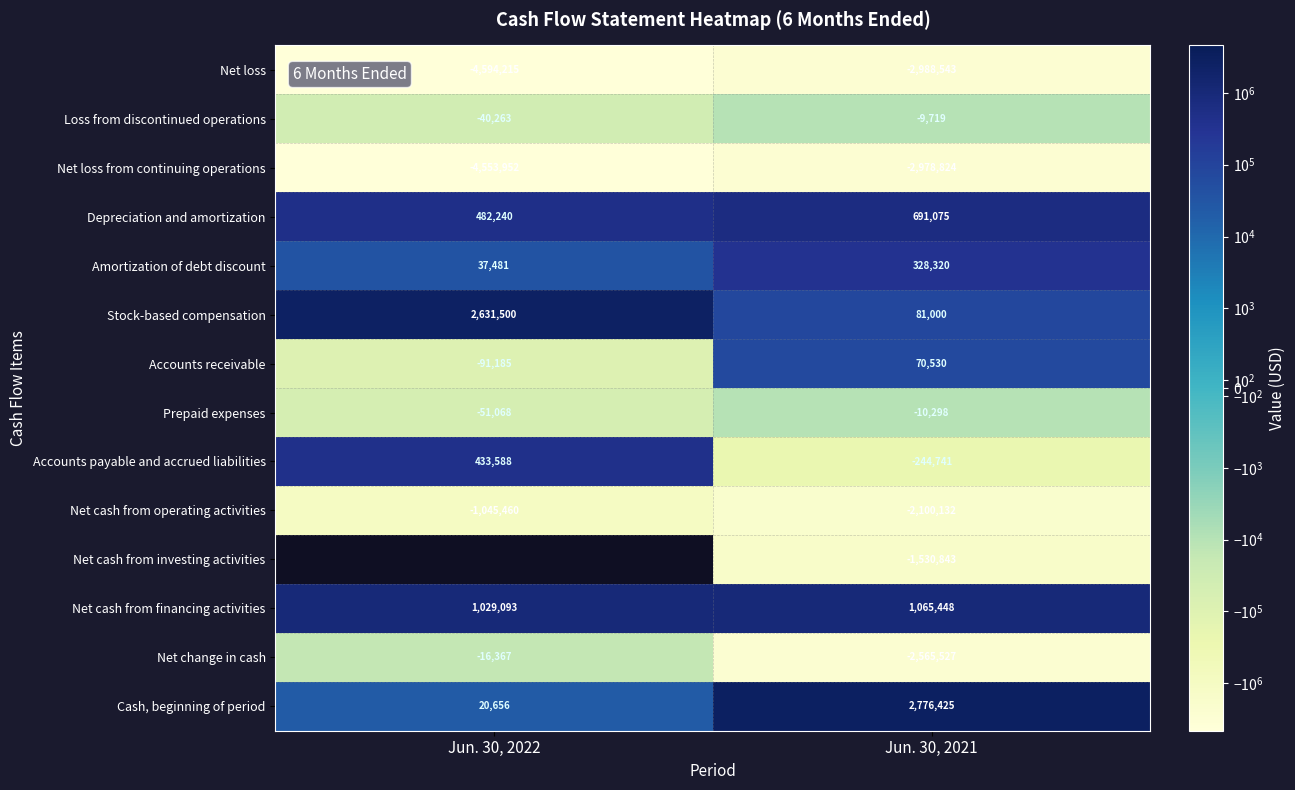

At which category is the sum across all series the highest?

Jun. 30, 2021